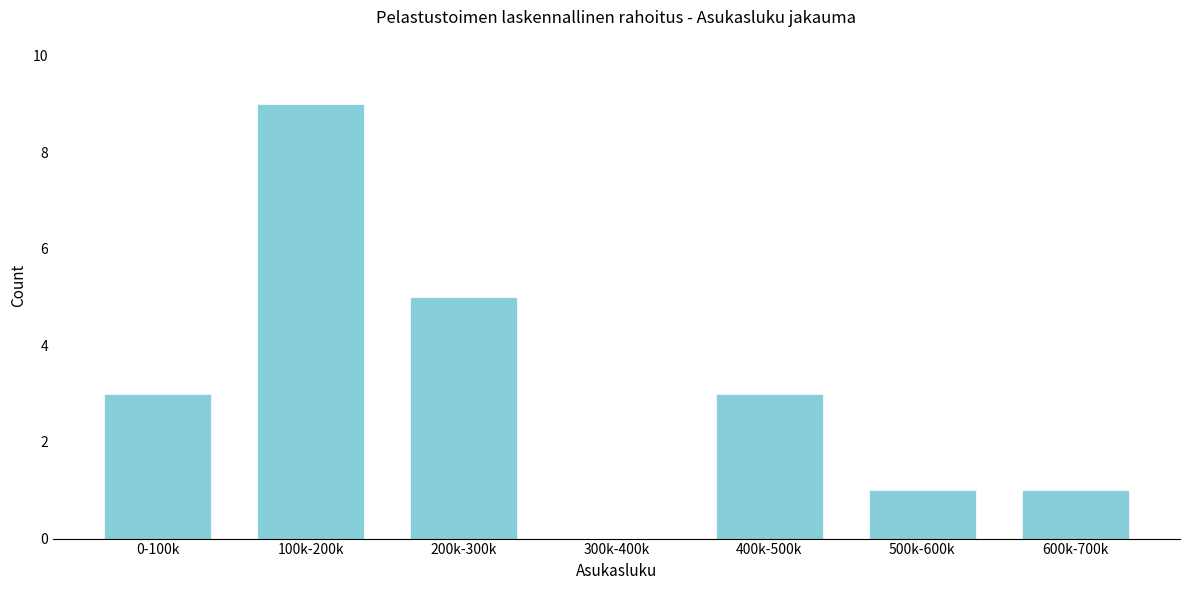

Reading right to left, transcribe all the data shown in this chart.

600k-700k=1	500k-600k=1	400k-500k=3	300k-400k=0	200k-300k=5	100k-200k=9	0-100k=3